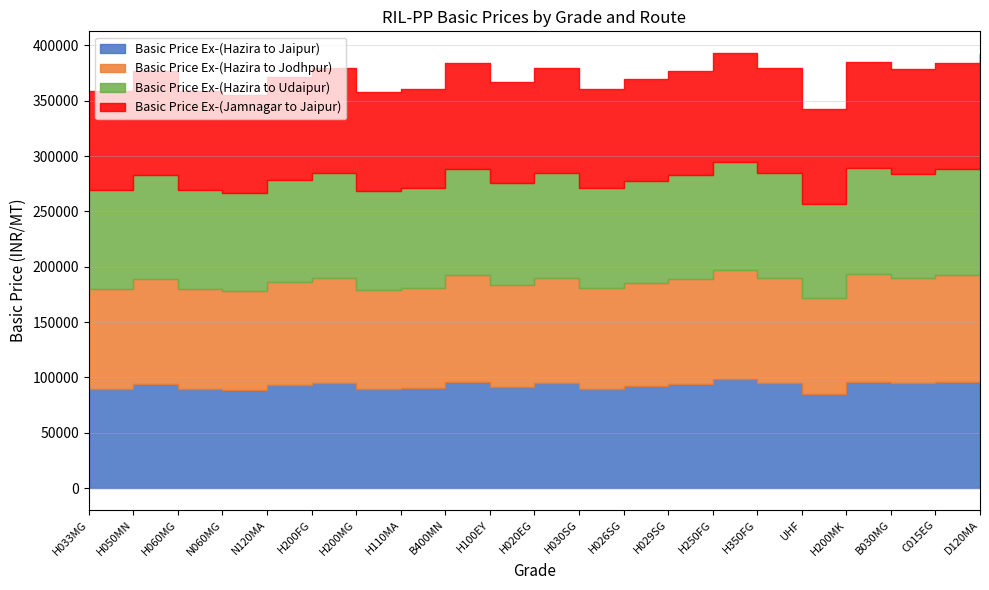

The value of Basic Price Ex-(Hazira to Jodhpur) at C015EG is 60923. True or false?

False